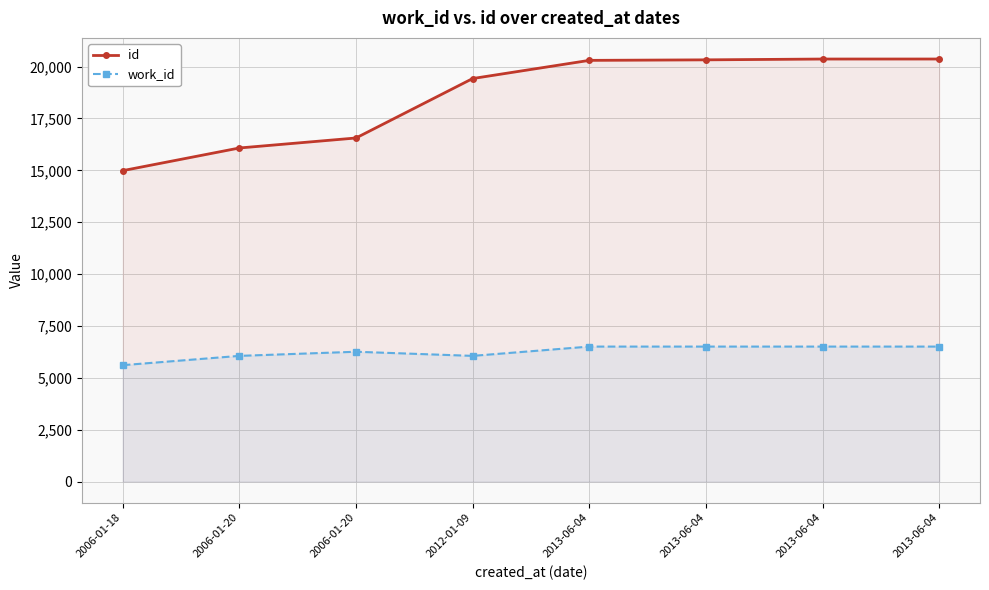

At which label does id first exceed 20301?

2013-06-04